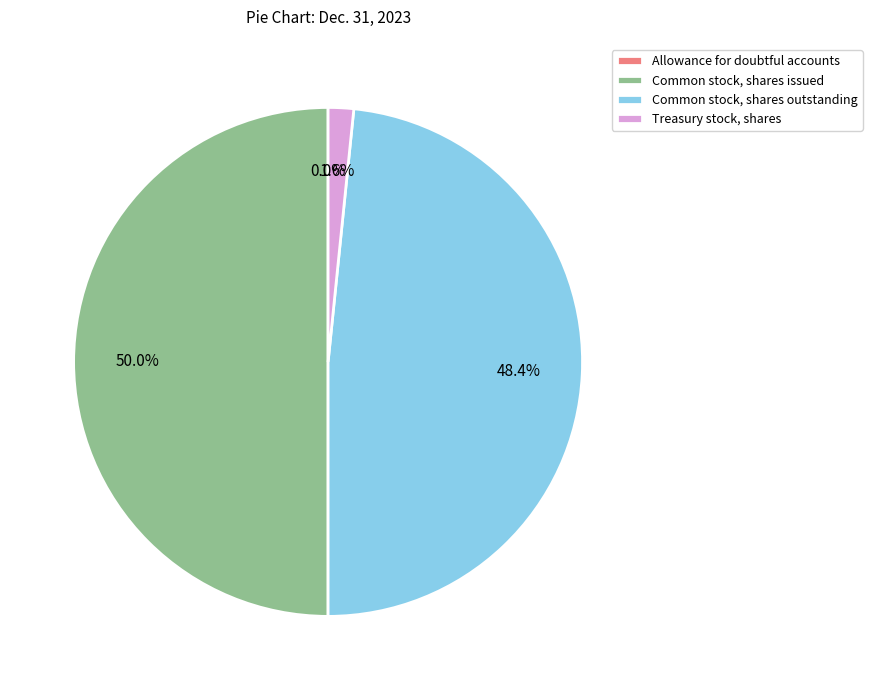

Between Common stock, shares issued and Treasury stock, shares, which is larger?

Common stock, shares issued